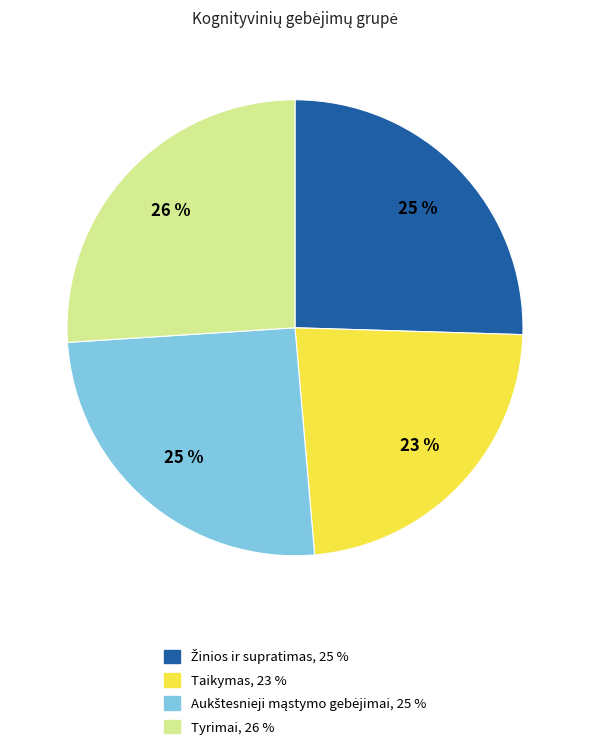

To the nearest percent, what is the average slice percentage?

25%